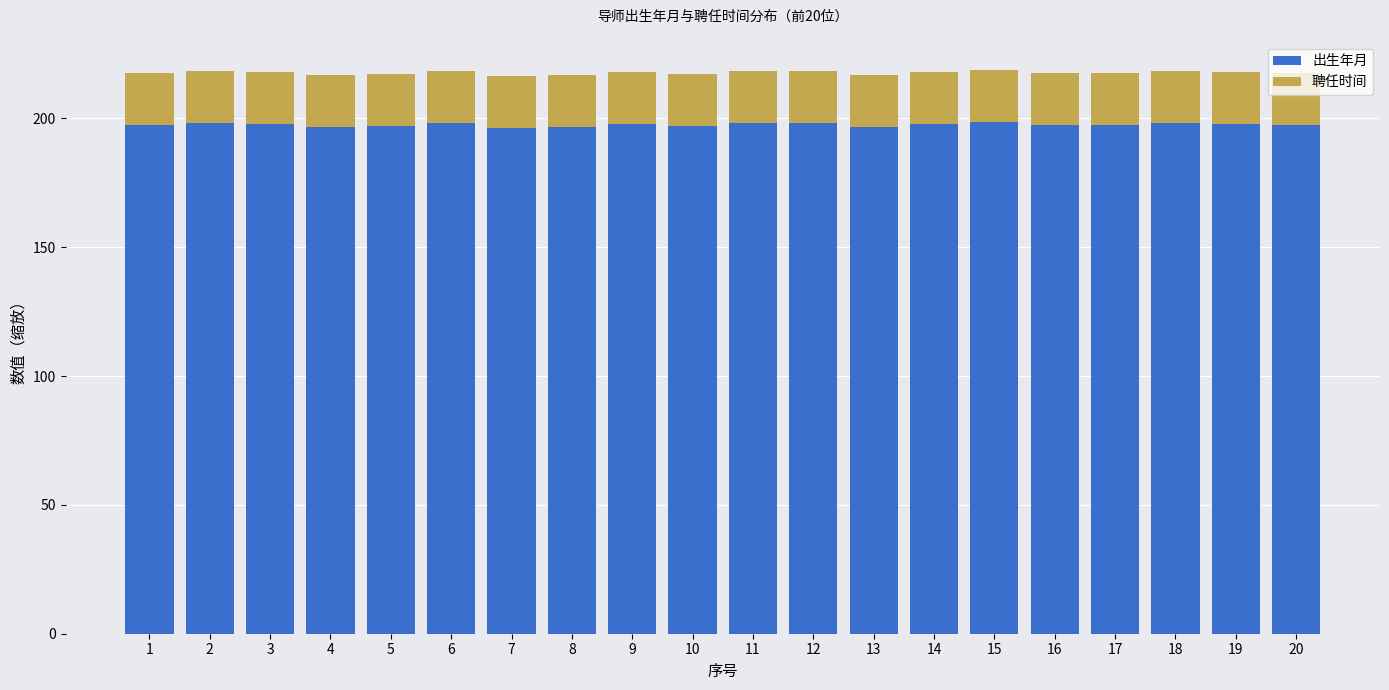

What is the total value across all series at 7?

216.6